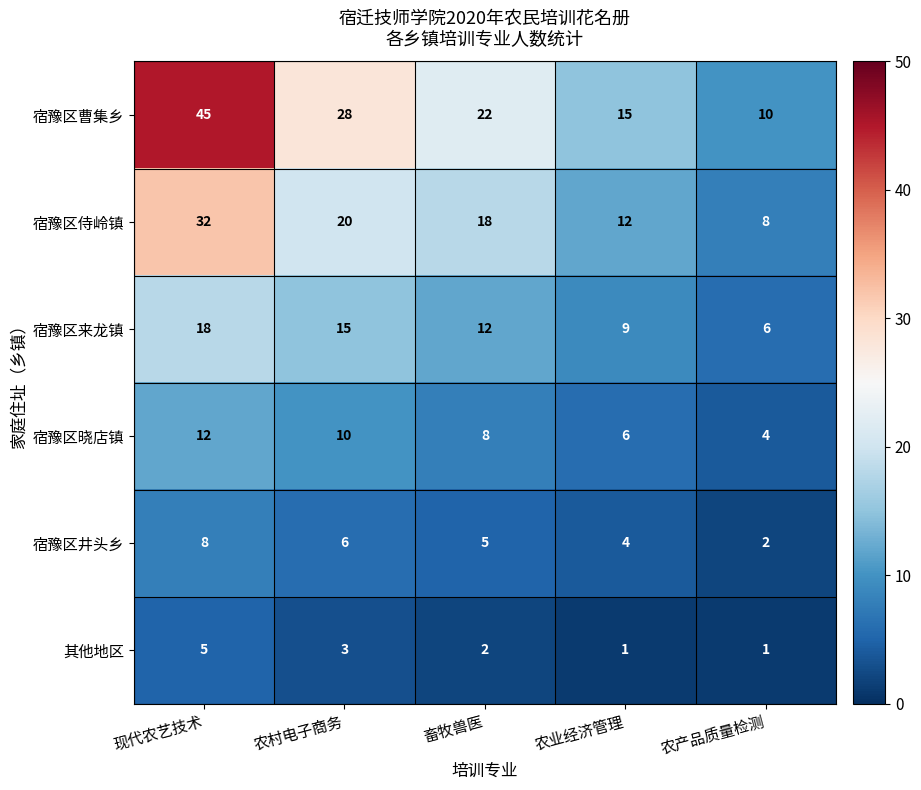

Rank the categories by 宿豫区来龙镇 value from highest to lowest.

现代农艺技术, 农村电子商务, 畜牧兽医, 农业经济管理, 农产品质量检测